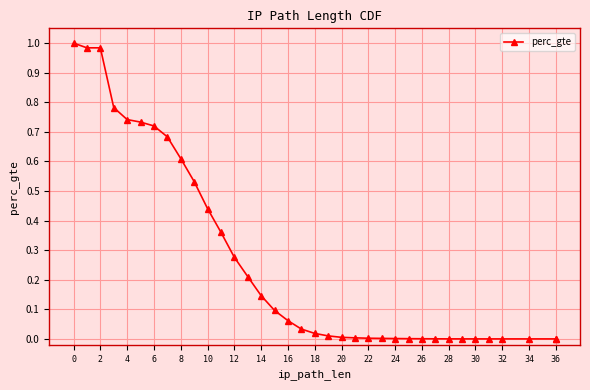

Between 36 and 22, which is larger?

22